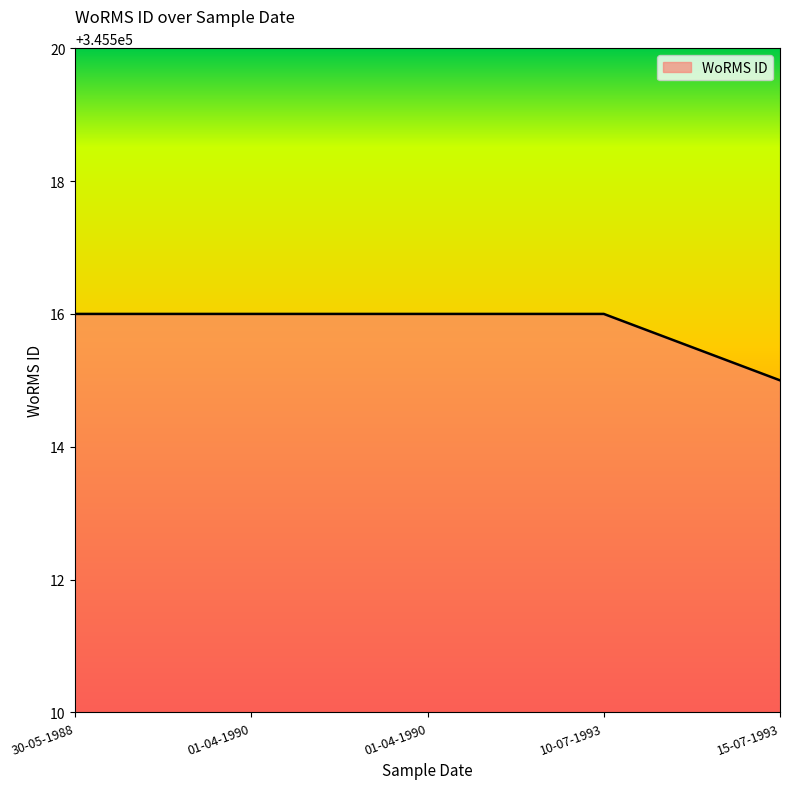

True or false: the data has more than 2 interior local peaks.

False